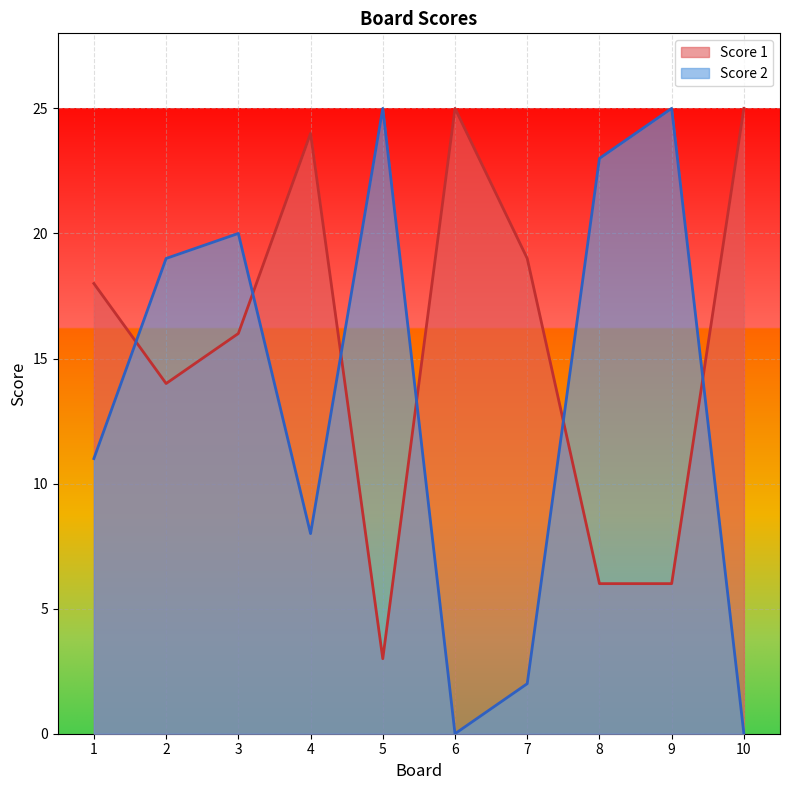

Is it true that Score 2 equals 0 at 7?

False